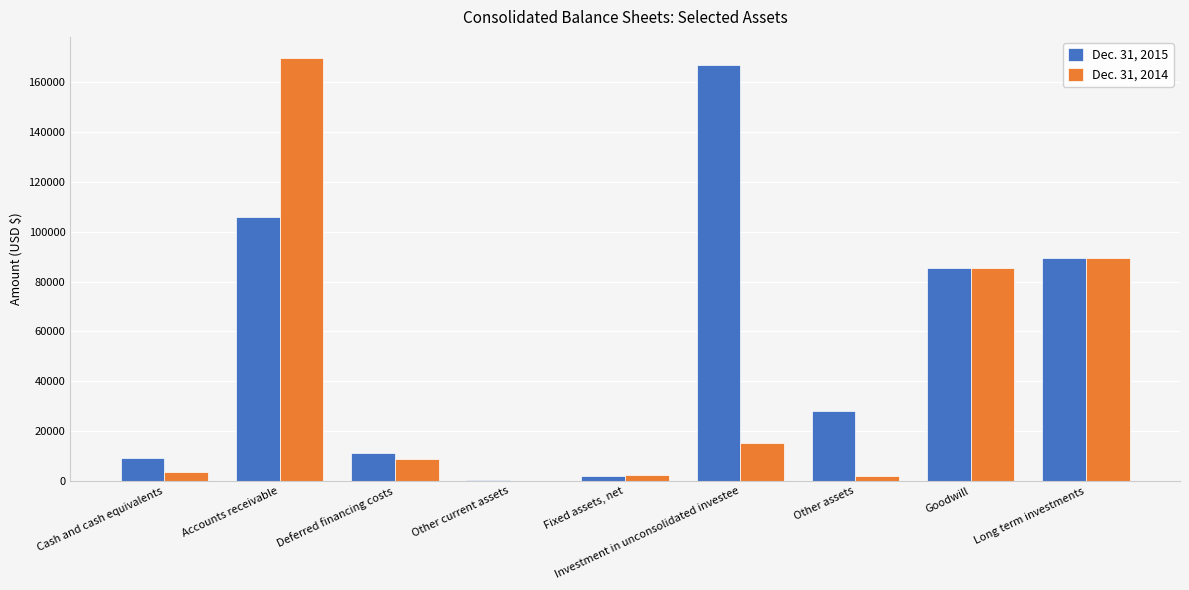

Between Accounts receivable and Deferred financing costs, which series saw the biggest shift?

Dec. 31, 2014